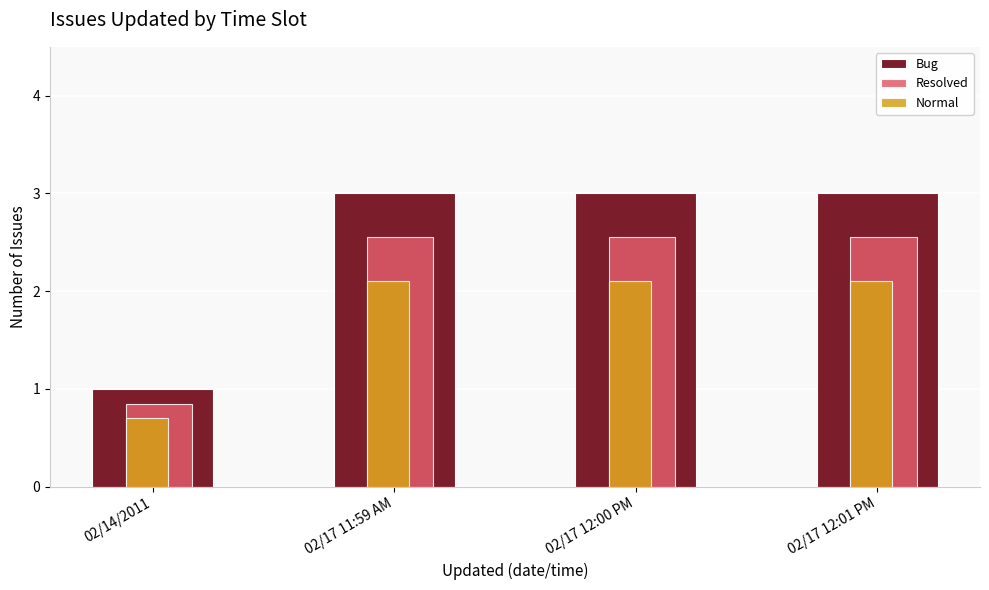

Is it true that Resolved equals 0.8 at 02/17 11:59 AM?

False